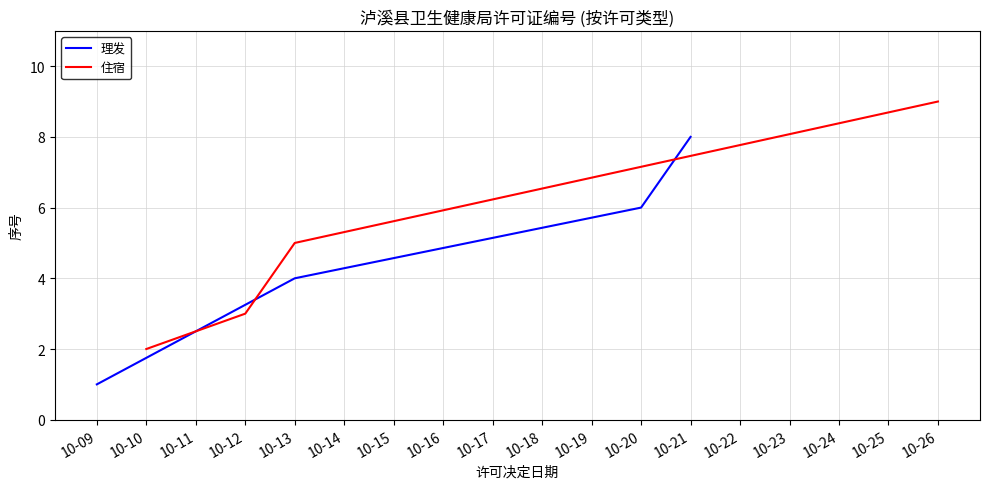

Is it true that 理发 equals 7 at 10-13?

False